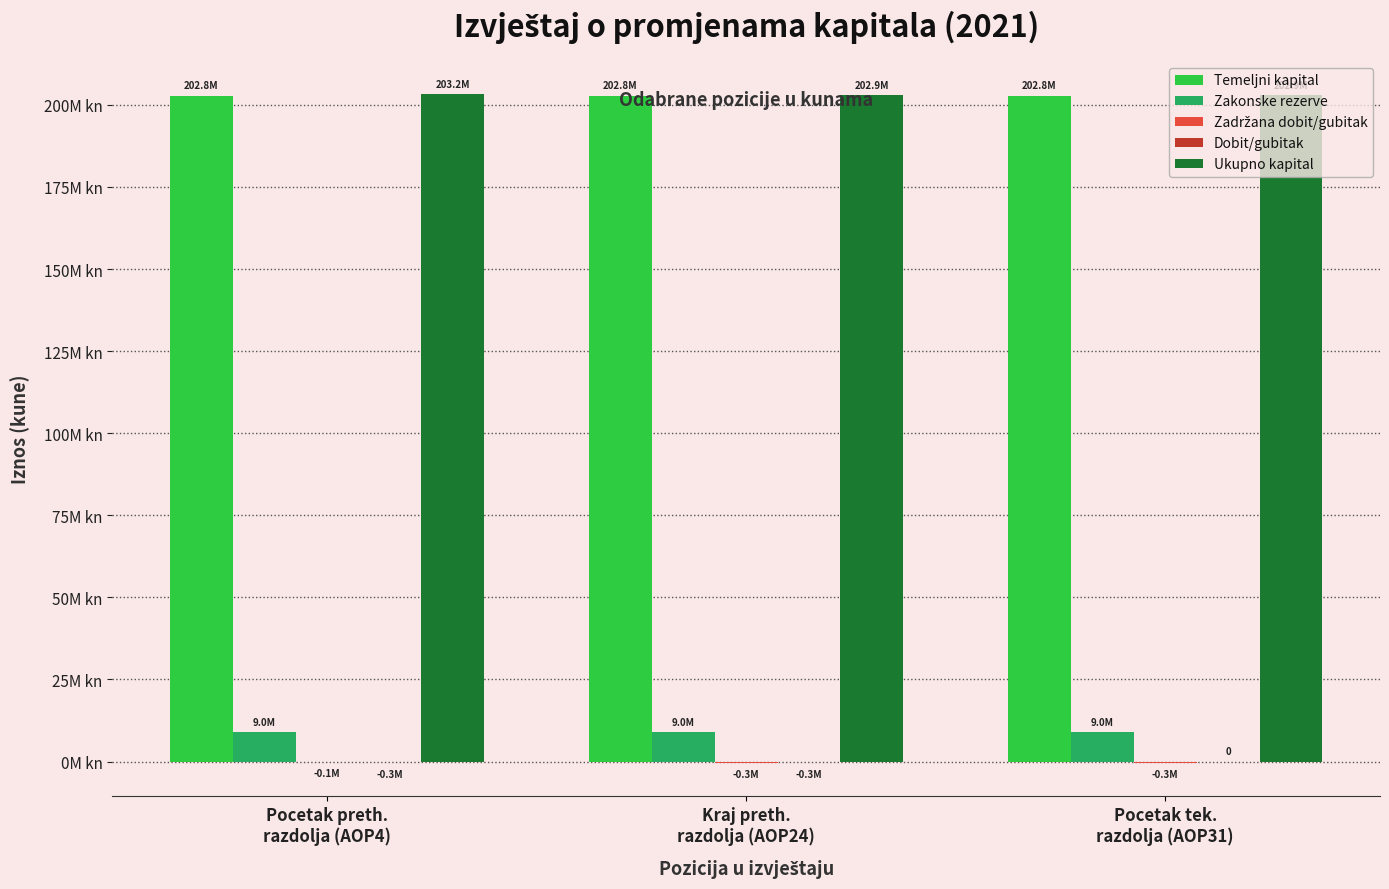

Are the bars horizontal?

No